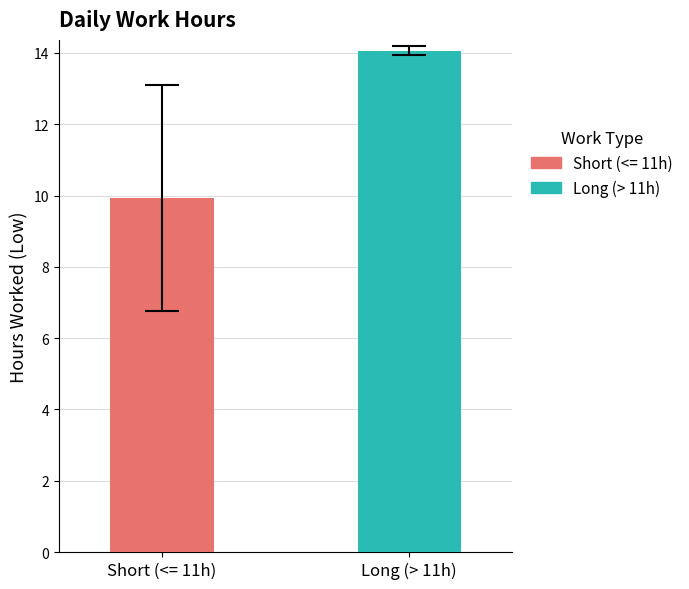

List the series in order of their overall mean, lowest first.

Short (<= 11h), Long (> 11h)